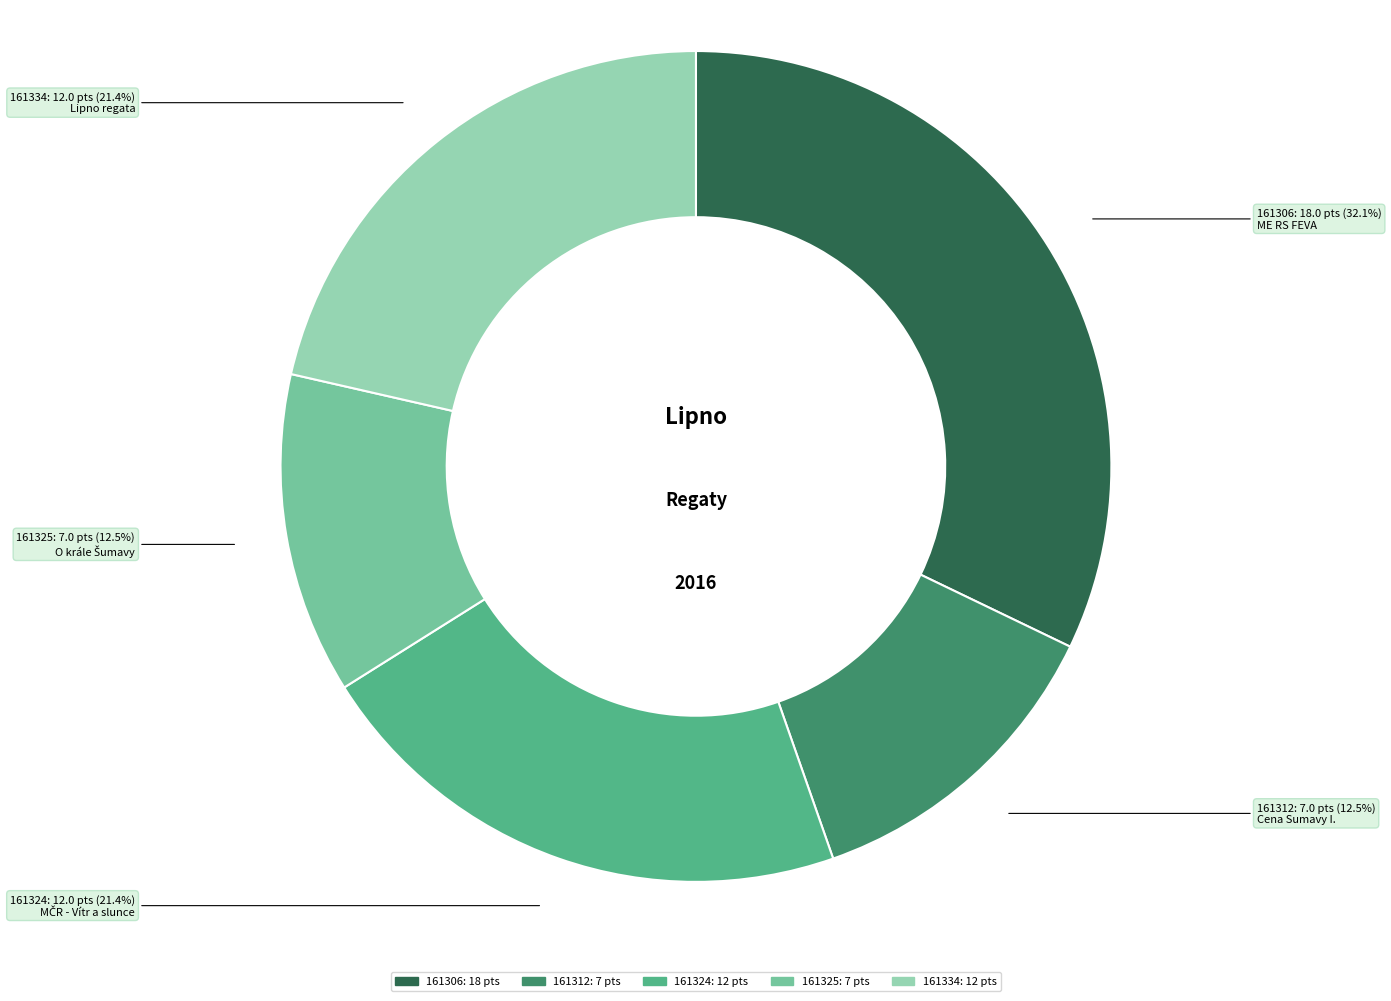

Is there a majority slice in this chart?

No